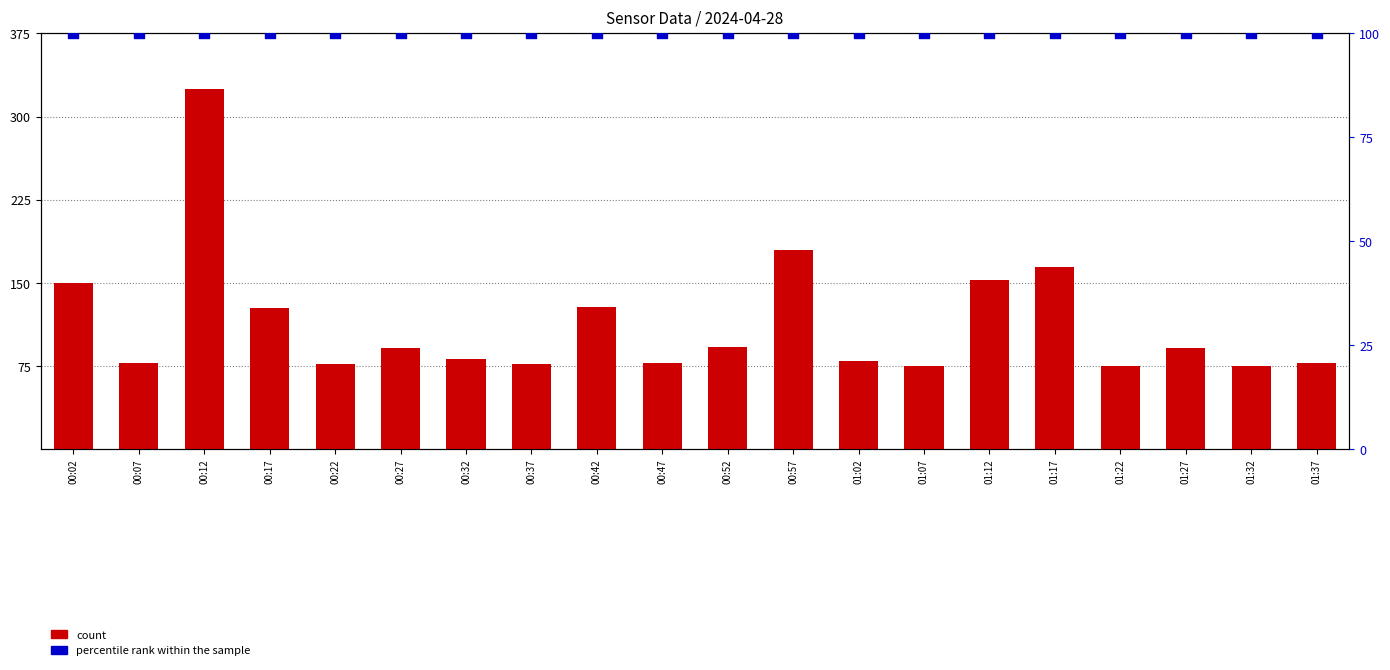

At which category is the sum across all series the highest?

00:12